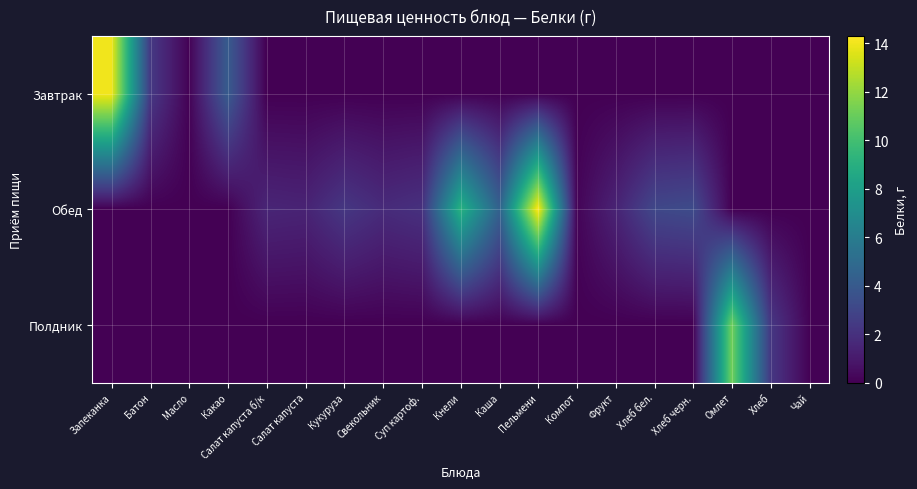

Reading left to right, extract all data points from this chart.

Завтрак: Запеканка=14.0	Батон=2.4	Масло=0.1	Какао=4.1	Салат капуста б/к=0.0	Салат капуста=0.0	Кукуруза=0.0	Свекольник=0.0	Суп картоф.=0.0	Кнели=0.0	Каша=0.0	Пельмени=0.0	Компот=0.0	Фрукт=0.0	Хлеб бел.=0.0	Хлеб черн.=0.0	Омлет=0.0	Хлеб=0.0	Чай=0.0
Обед: Запеканка=0.0	Батон=0.0	Масло=0.0	Какао=0.0	Салат капуста б/к=1.5	Салат капуста=1.4	Кукуруза=2.3	Свекольник=1.8	Суп картоф.=2.0	Кнели=9.1	Каша=4.5	Пельмени=14.3	Компот=0.2	Фрукт=1.4	Хлеб бел.=3.1	Хлеб черн.=3.2	Омлет=0.0	Хлеб=0.0	Чай=0.0
Полдник: Запеканка=0.0	Батон=0.0	Масло=0.0	Какао=0.0	Салат капуста б/к=0.0	Салат капуста=0.0	Кукуруза=0.0	Свекольник=0.0	Суп картоф.=0.0	Кнели=0.0	Каша=0.0	Пельмени=0.0	Компот=0.0	Фрукт=0.0	Хлеб бел.=0.0	Хлеб черн.=0.0	Омлет=11.2	Хлеб=2.3	Чай=0.1